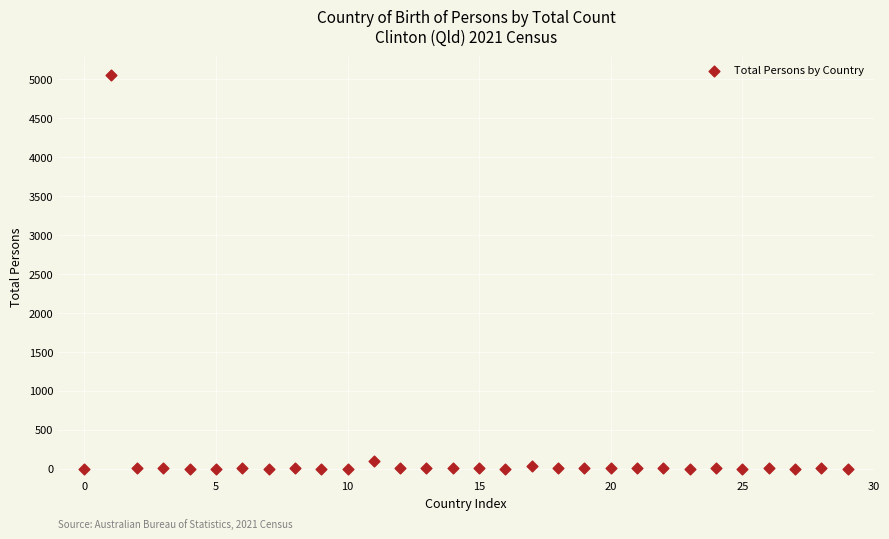

What is the range of Y values (max minus min)?

5048